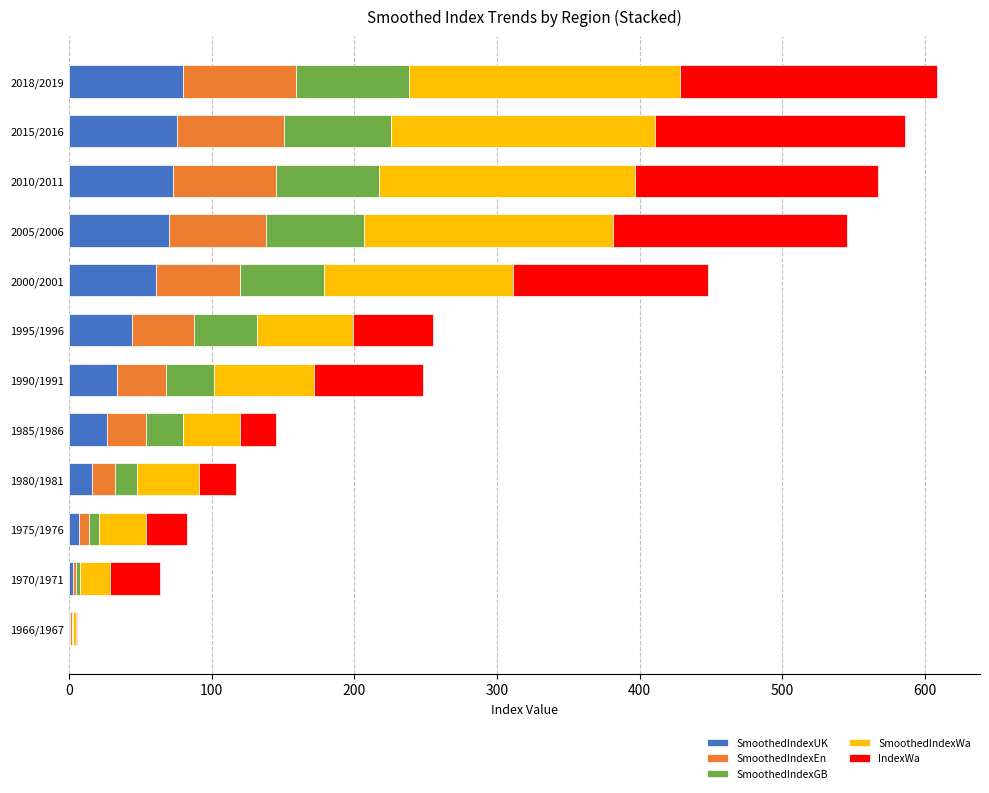

What is the total value across all series at 1985/1986?

145